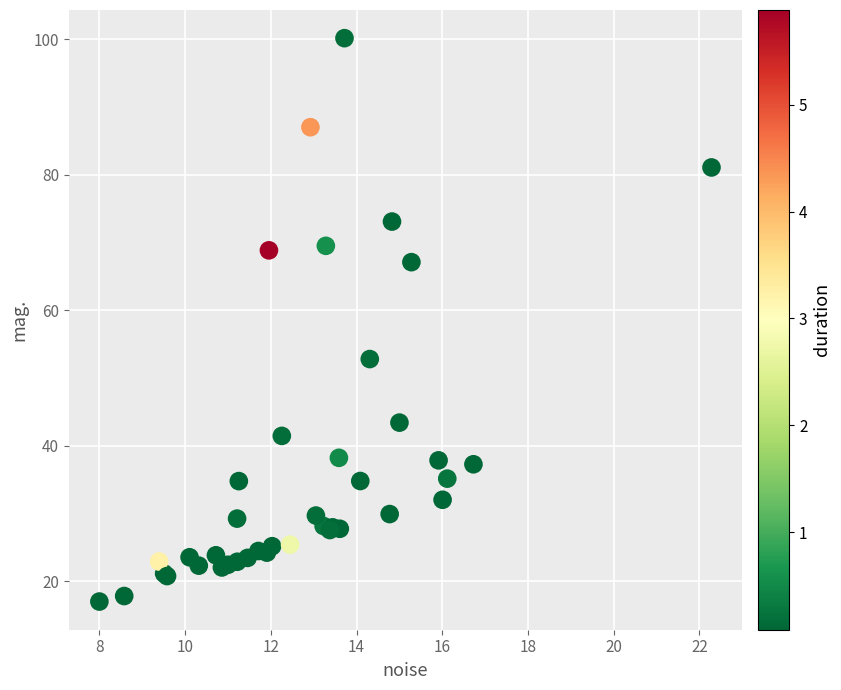

What Y value in the scatter plot is closest to 58?

52.8